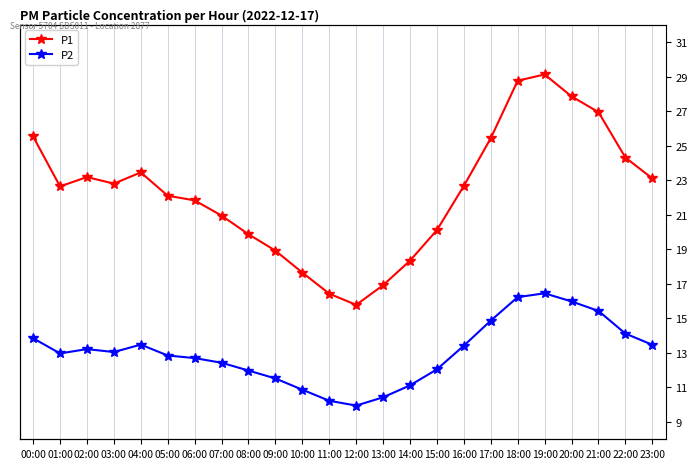

What is the approximate value of P2 at 14:00?

11.1